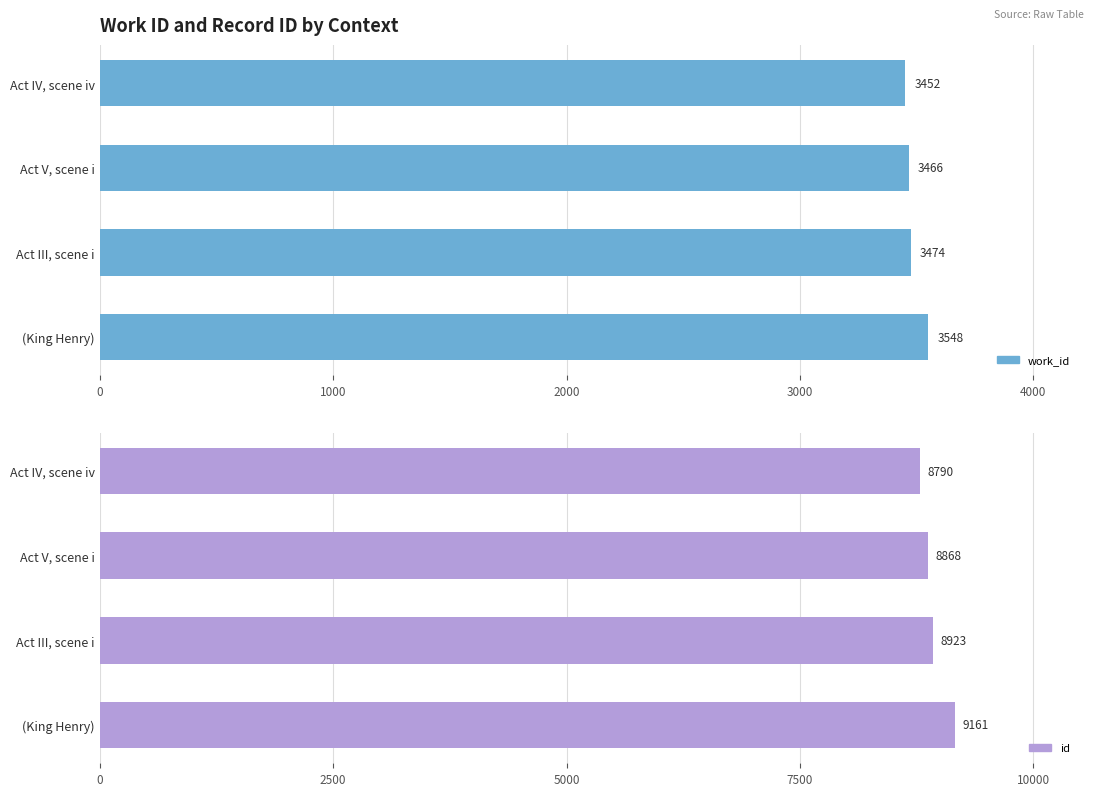

What is the total value across all series at Act V, scene i?

12334